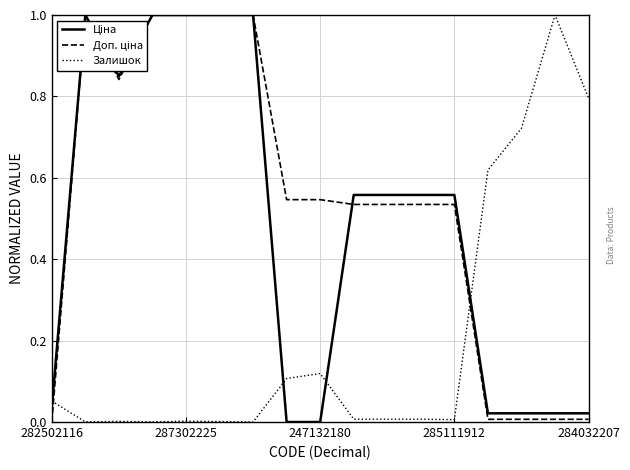

What is the maximum value for Залишок?

1.0